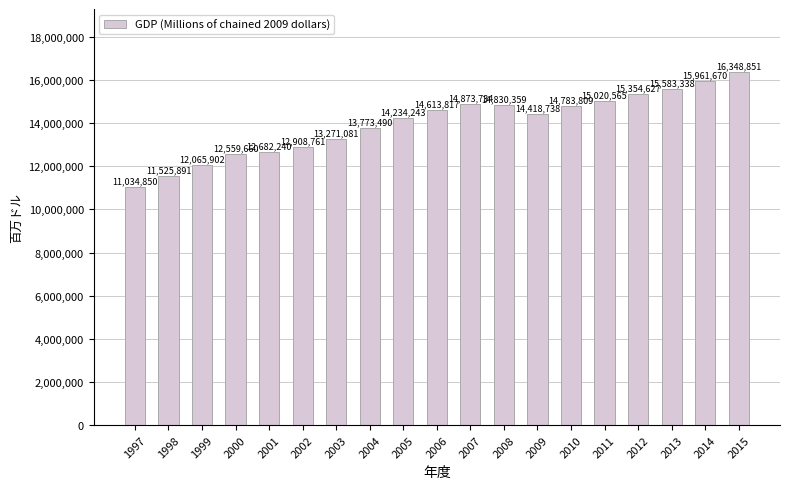

Where is the data nearest to the value 13691850?

2004